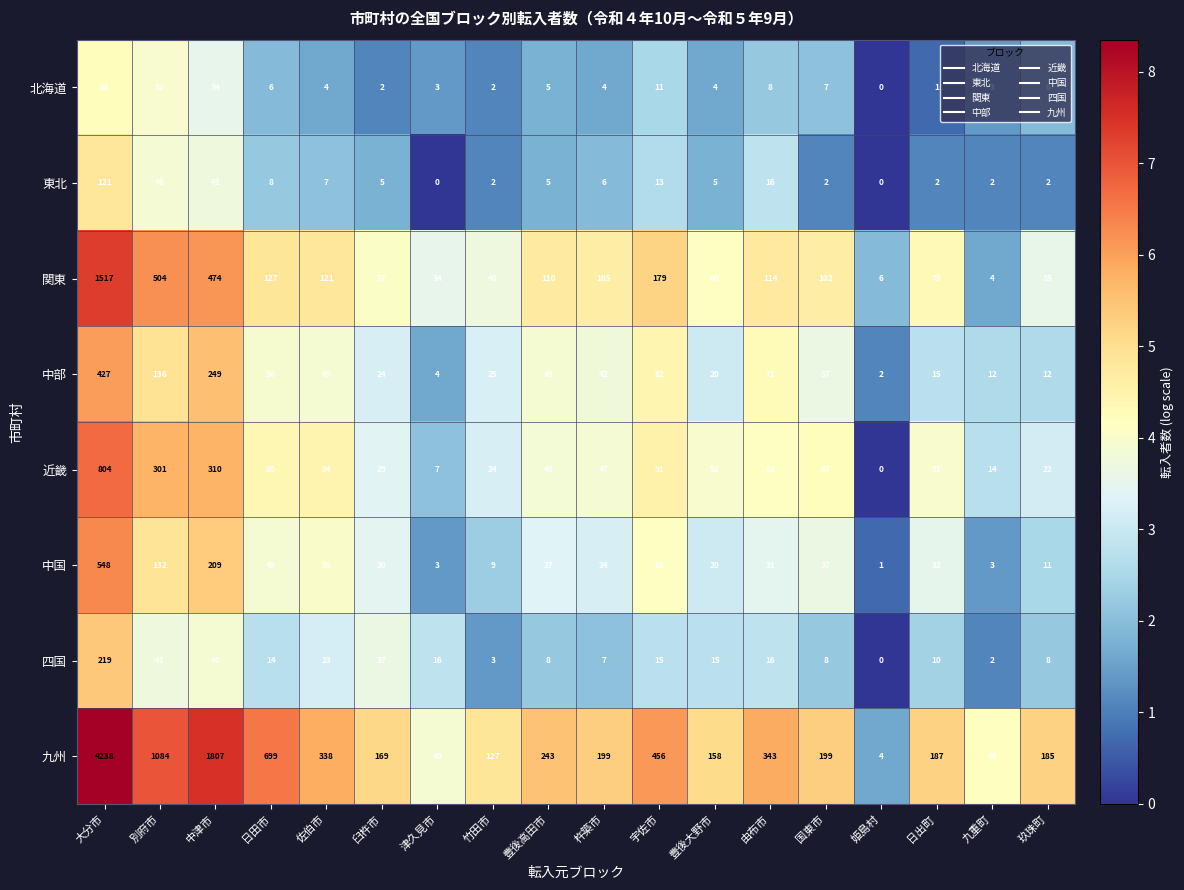

Rank the series at 玖珠町 from highest to lowest value.

九州, 関東, 近畿, 中部, 中国, 四国, 北海道, 東北